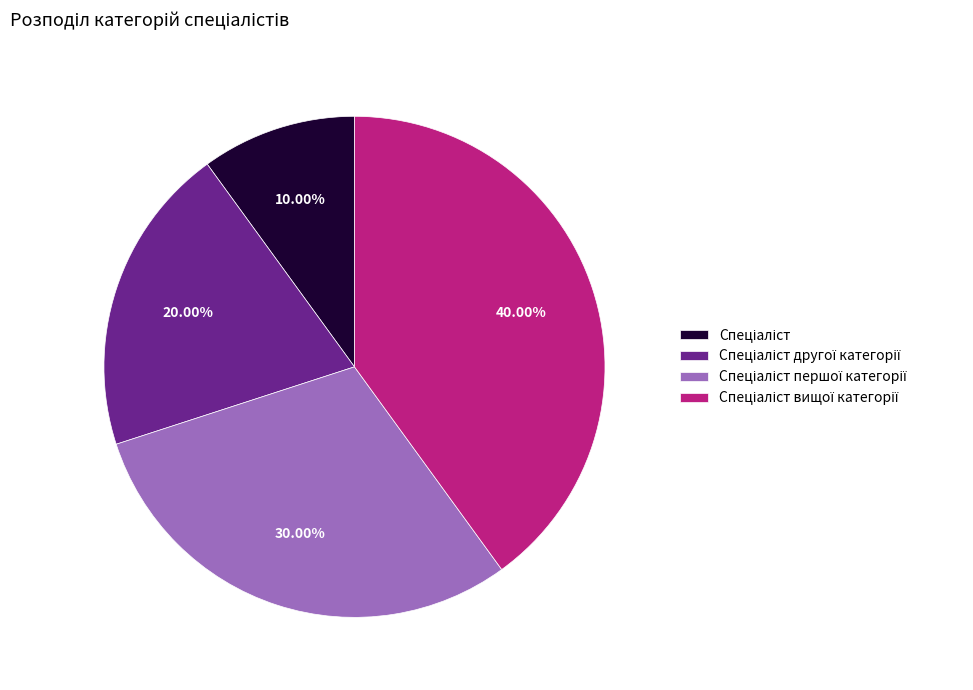

How many segments does this pie chart have?

4